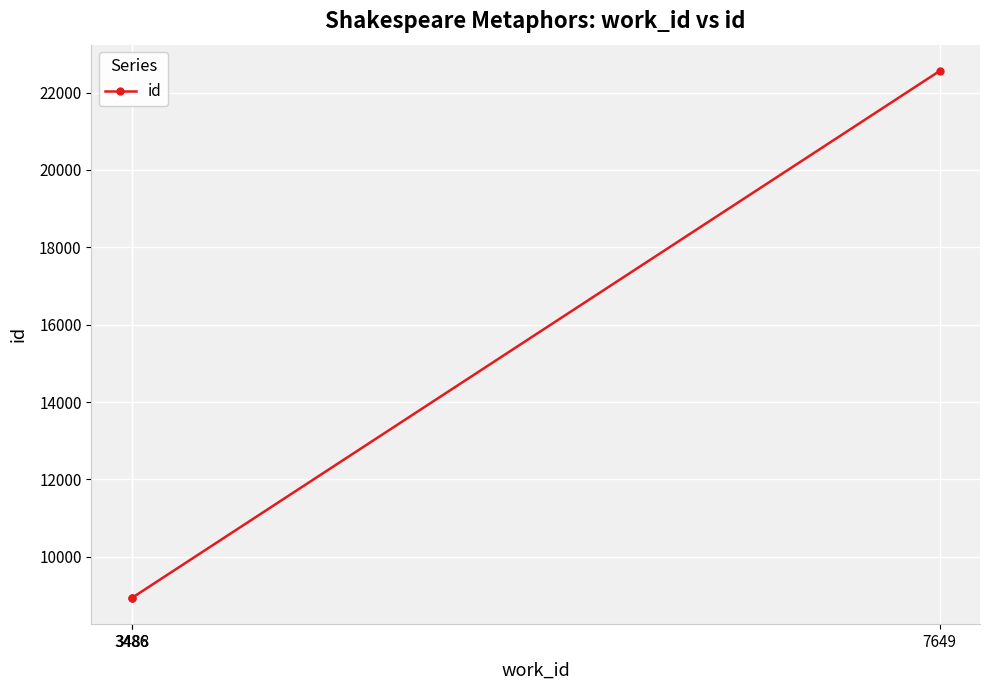

What is the value of the 2nd point from the left?

8945